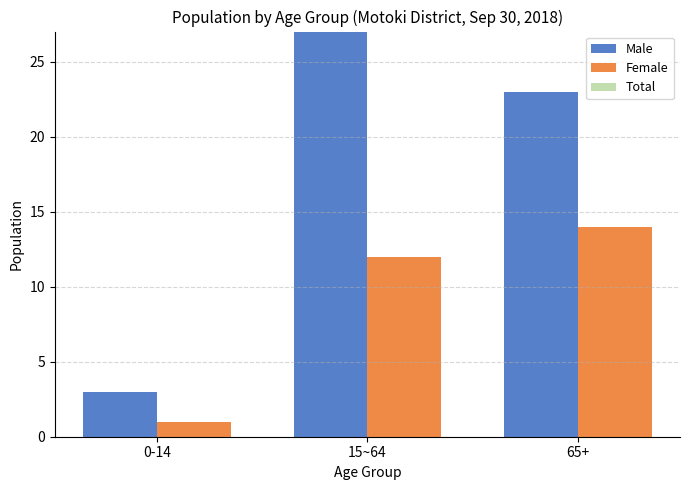

What is the minimum value for Male?

3